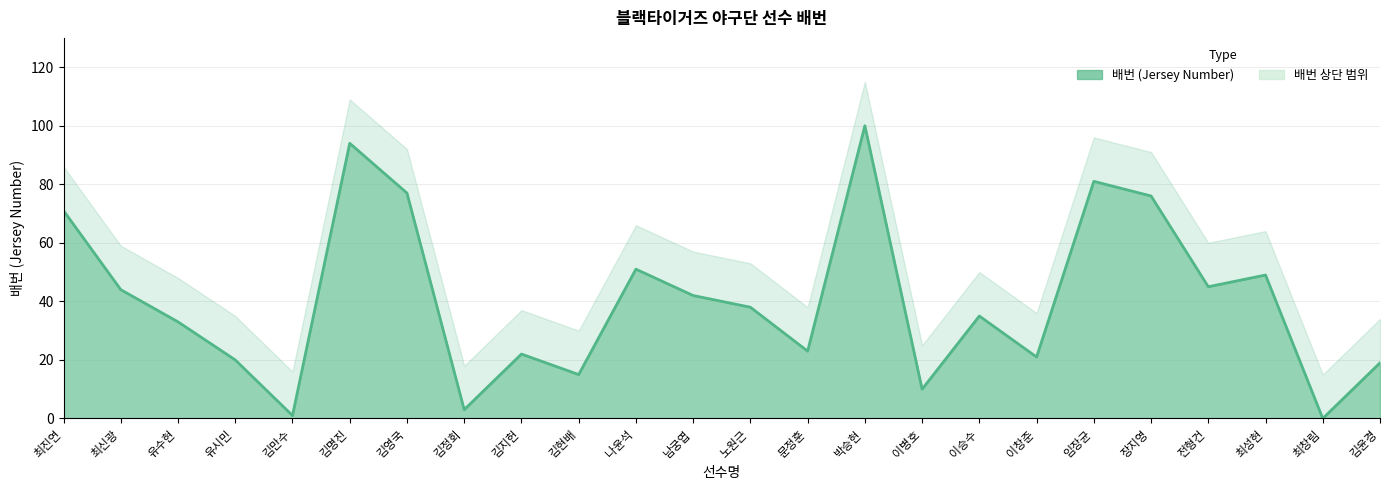

What is the greatest value displayed?

100